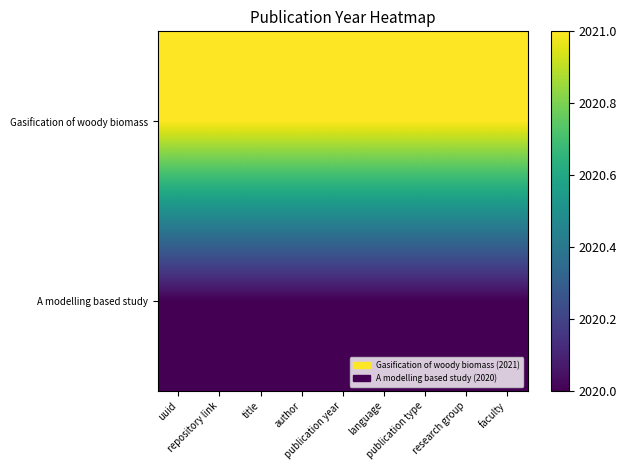

Reading left to right, transcribe all the data shown in this chart.

Gasification of woody biomass: uuid=2021	repository link=2021	title=2021	author=2021	publication year=2021	language=2021	publication type=2021	research group=2021	faculty=2021
A modelling based study: uuid=2020	repository link=2020	title=2020	author=2020	publication year=2020	language=2020	publication type=2020	research group=2020	faculty=2020